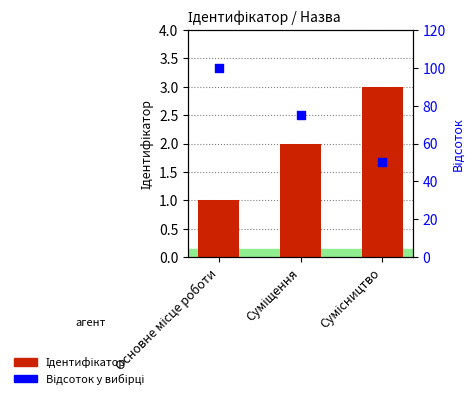

Which series contains the highest Y value?

Відсоток у вибірці